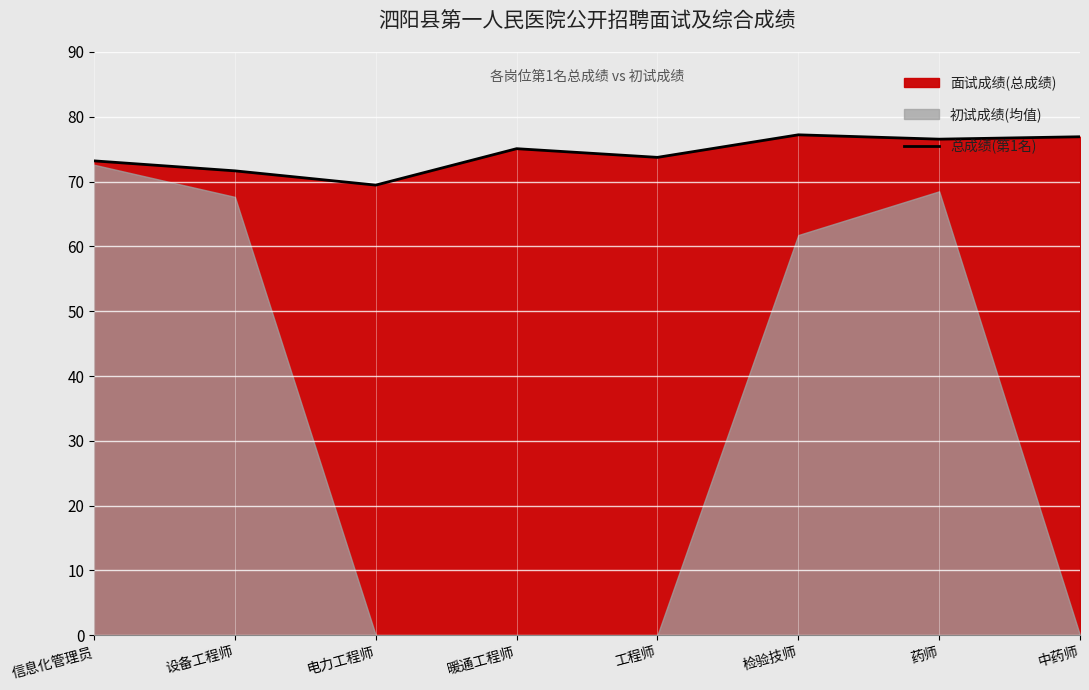

What is the change in value from 暖通工程师 to 中药师?

+1.8